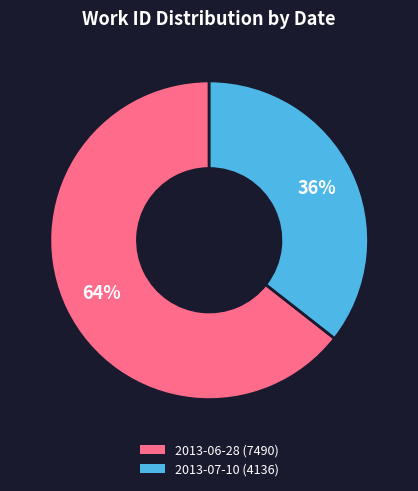

To the nearest percent, what is the combined percentage of 2013-06-28 and 2013-07-10?

100%